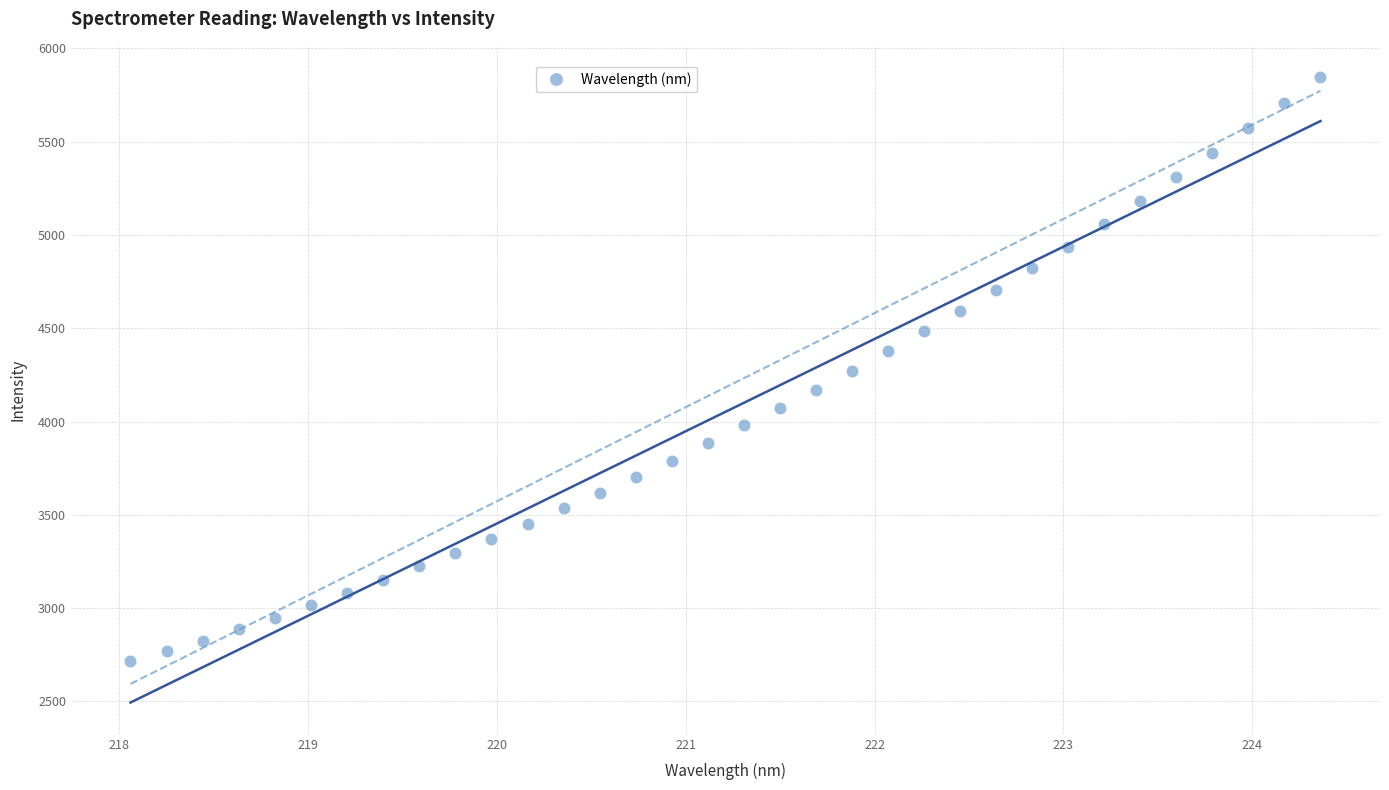

What is the range of X values (max minus min)?

6.3